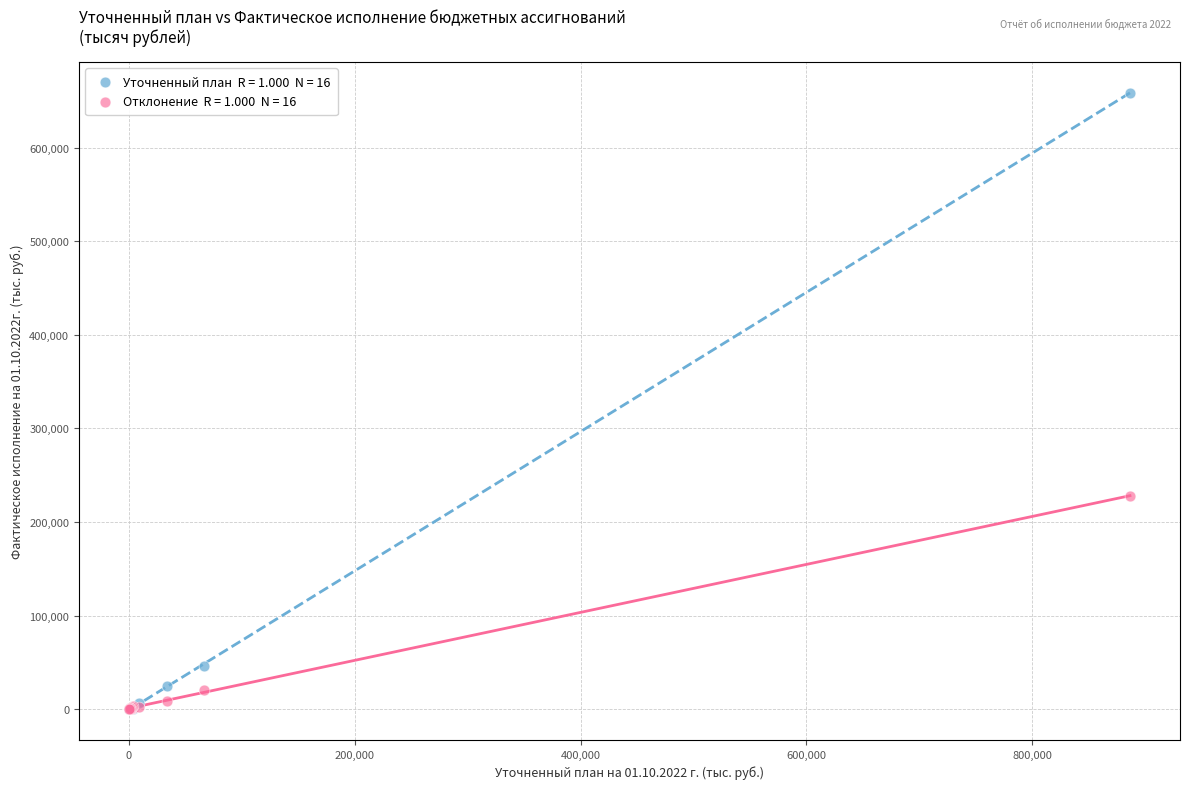

Across all series, what Y value is closest to 329309?

227921.9